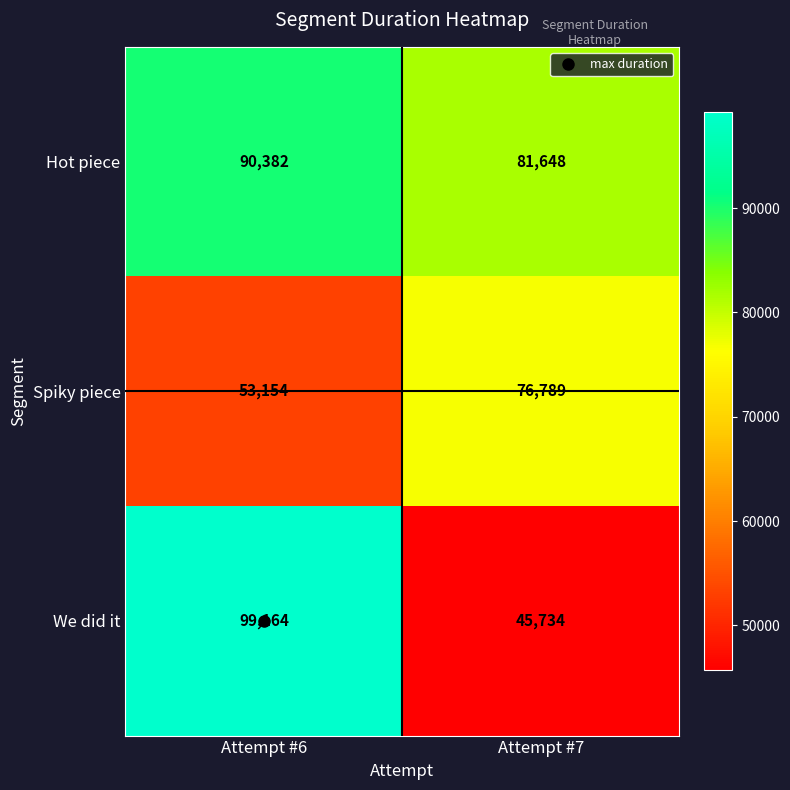

What is the smallest value displayed?

45734